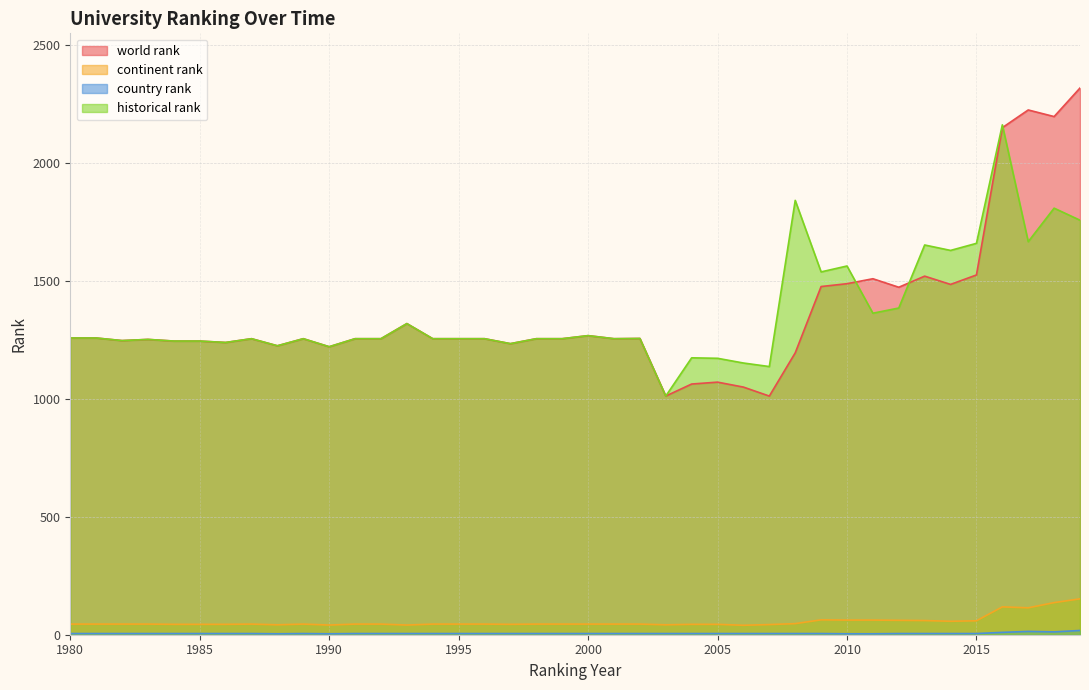

Reading left to right, extract all data points from this chart.

world rank: 1980=1257	1981=1257	1982=1246	1983=1251	1984=1244	1985=1244	1986=1238	1987=1254	1988=1224	1989=1254	1990=1220	1991=1254	1992=1254	1993=1318	1994=1254	1995=1254	1996=1254	1997=1233	1998=1254	1999=1254	2000=1267	2001=1254	2002=1255	2003=1011	2004=1062	2005=1070	2006=1049	2007=1011	2008=1194	2009=1475	2010=1487	2011=1508	2012=1472	2013=1519	2014=1484	2015=1524	2016=2148	2017=2223	2018=2195	2019=2316
continent rank: 1980=45	1981=45	1982=45	1983=45	1984=44	1985=44	1986=44	1987=45	1988=42	1989=45	1990=41	1991=45	1992=45	1993=41	1994=45	1995=45	1996=45	1997=44	1998=45	1999=45	2000=45	2001=45	2002=45	2003=42	2004=44	2005=44	2006=40	2007=43	2008=47	2009=63	2010=62	2011=62	2012=61	2013=60	2014=57	2015=59	2016=118	2017=114	2018=136	2019=152
country rank: 1980=5	1981=5	1982=5	1983=5	1984=5	1985=5	1986=5	1987=5	1988=4	1989=5	1990=4	1991=5	1992=5	1993=5	1994=5	1995=5	1996=5	1997=5	1998=5	1999=5	2000=5	2001=5	2002=5	2003=5	2004=5	2005=5	2006=5	2007=5	2008=5	2009=5	2010=4	2011=4	2012=5	2013=5	2014=5	2015=5	2016=10	2017=14	2018=12	2019=18
historical rank: 1980=1257	1981=1257	1982=1246	1983=1251	1984=1244	1985=1244	1986=1238	1987=1254	1988=1224	1989=1254	1990=1220	1991=1254	1992=1254	1993=1318	1994=1254	1995=1254	1996=1254	1997=1233	1998=1254	1999=1254	2000=1267	2001=1254	2002=1255	2003=1011	2004=1173	2005=1171	2006=1151	2007=1136	2008=1840	2009=1537	2010=1562	2011=1362	2012=1384	2013=1651	2014=1628	2015=1658	2016=2160	2017=1665	2018=1807	2019=1756